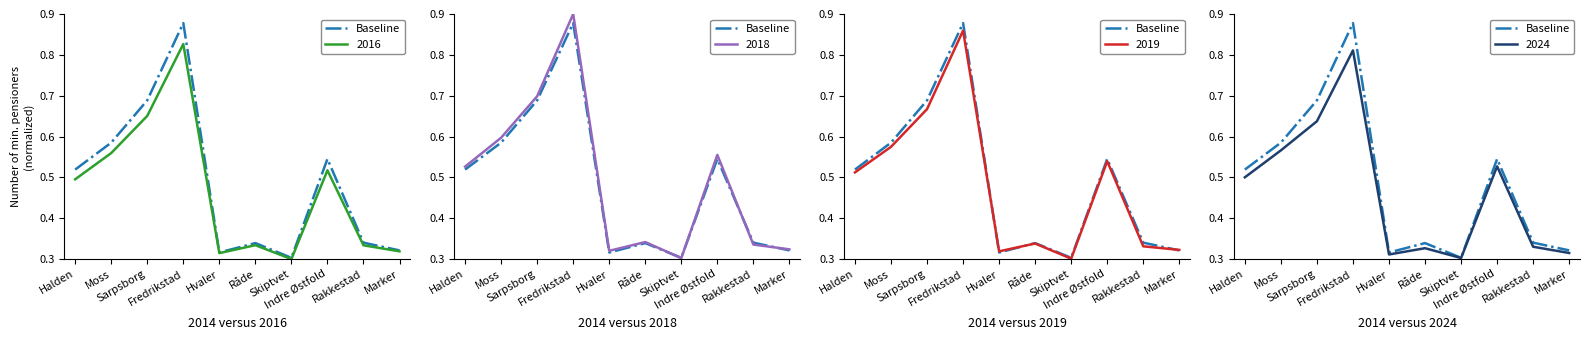

True or false: the data shows 0.1 at Moss.

False